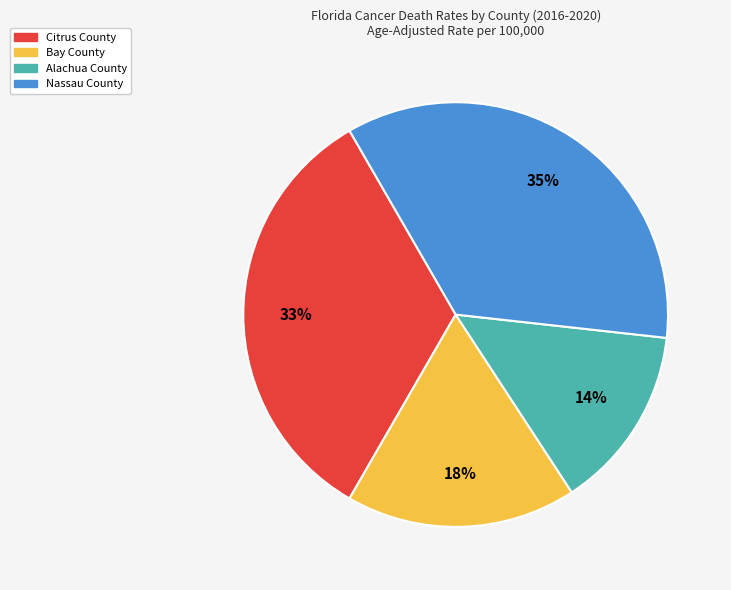

What is the ratio of the value at Citrus County to the value at Alachua County?

2.4